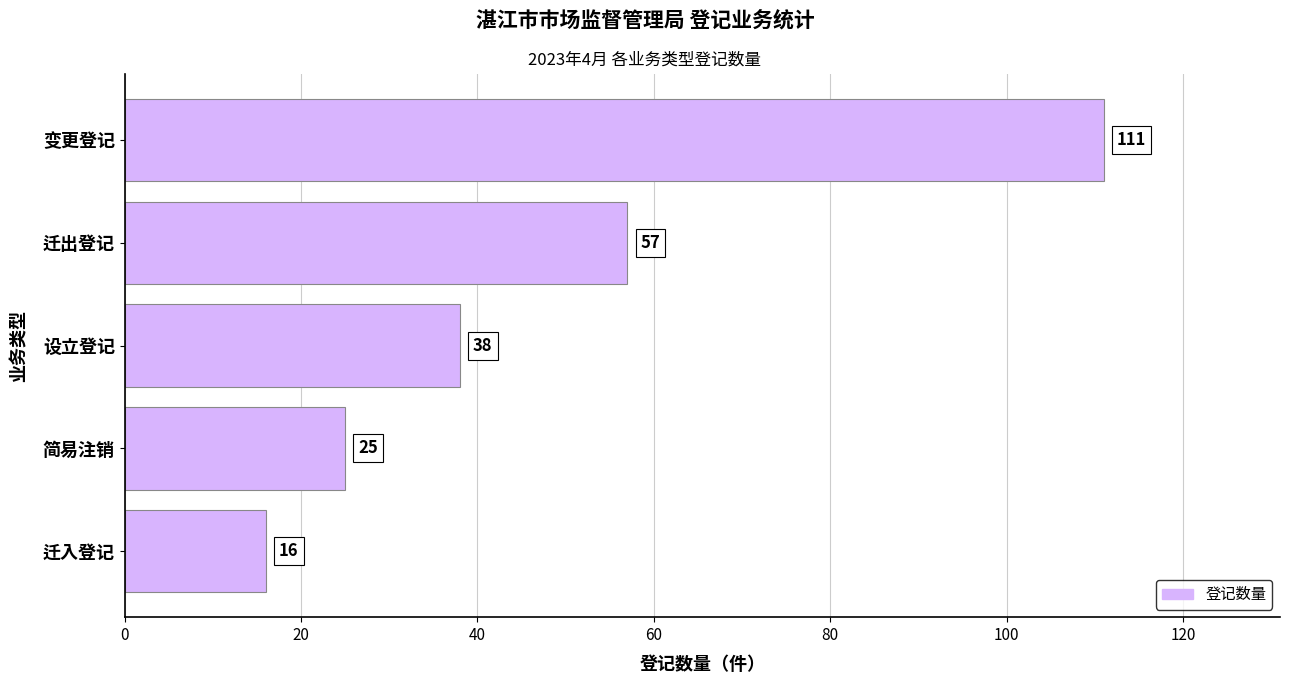

What is the difference between the maximum and minimum values?

95